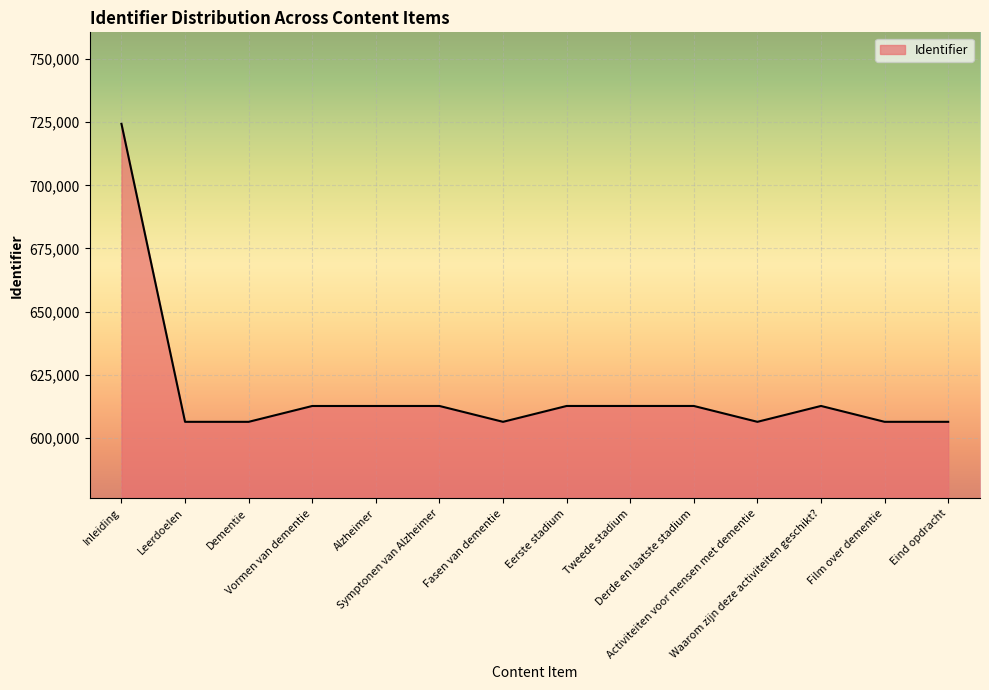

Where does the data first go above 612661?

Inleiding